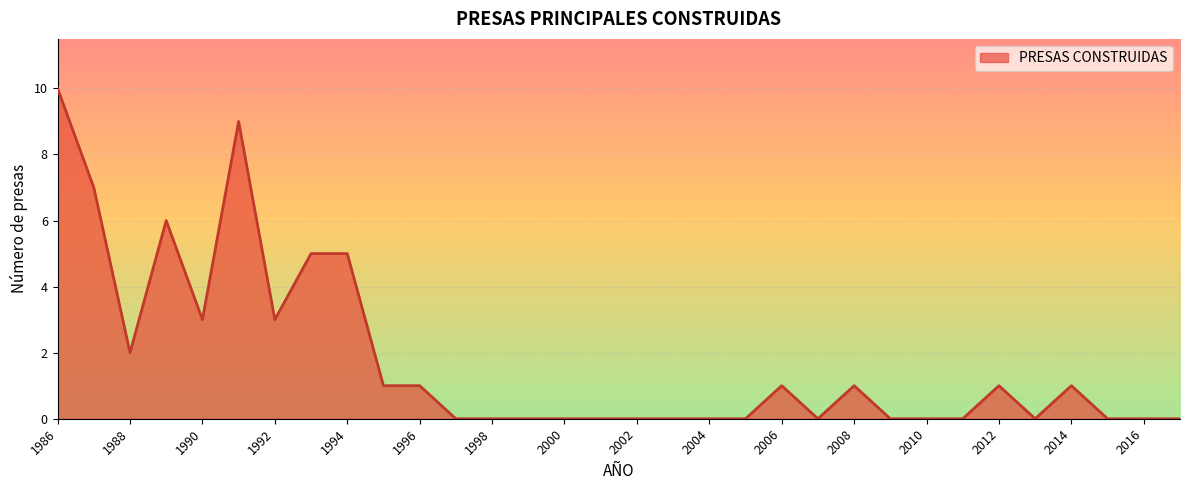

What is the greatest value displayed?

10